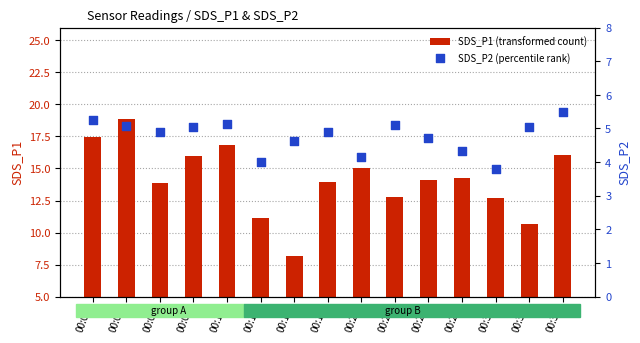

Which series has the largest total across all categories?

SDS_P1 (transformed count)